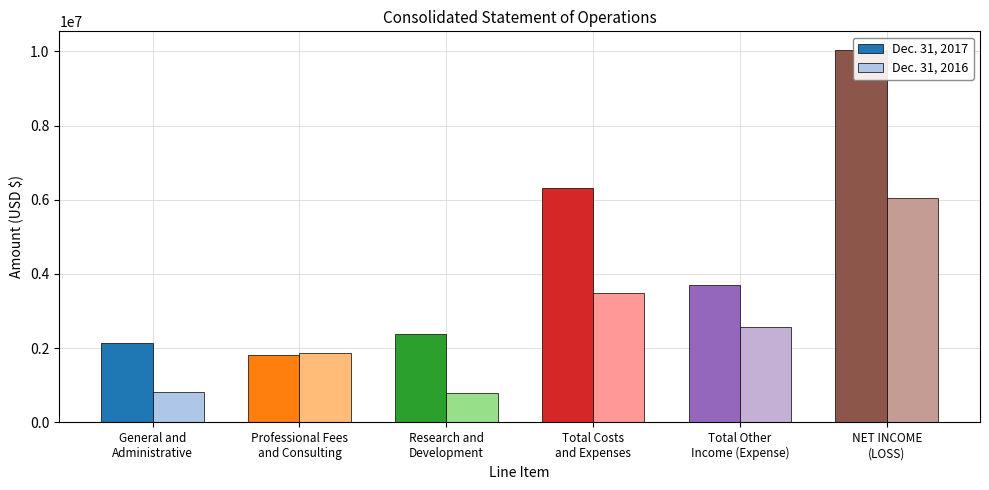

Rank the series by their maximum value, from lowest to highest.

Dec. 31, 2016, Dec. 31, 2017